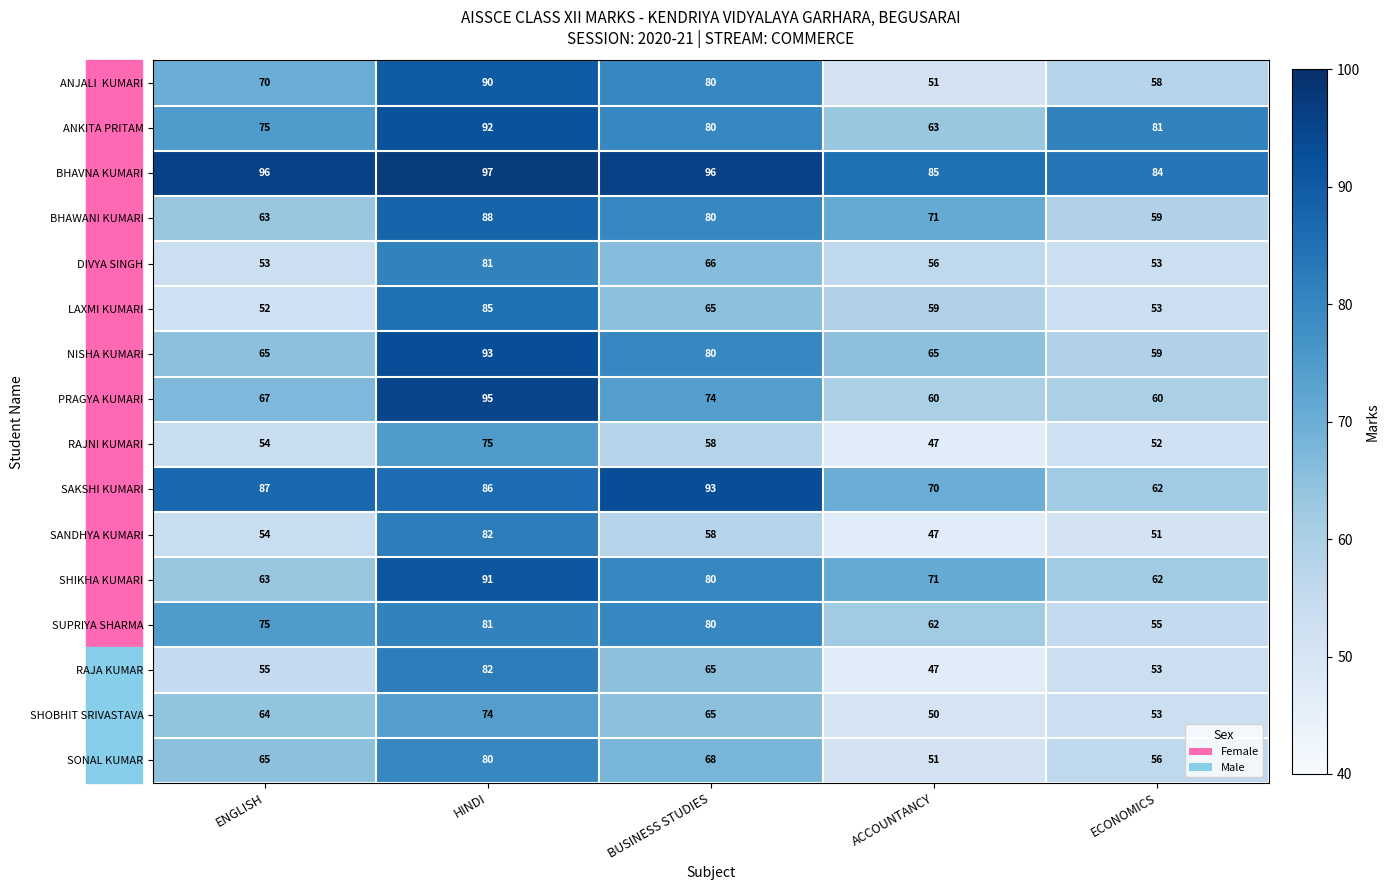

Read the RAJNI KUMARI value at BUSINESS STUDIES, to the nearest 5.

60